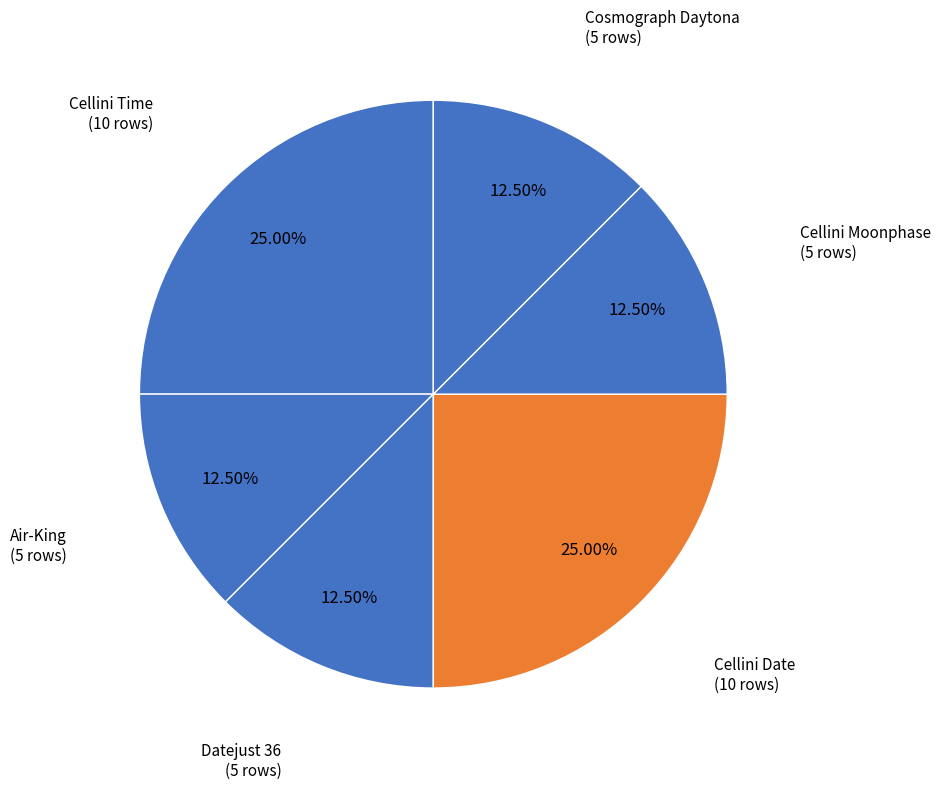

Which slice is the largest?

Cellini Time